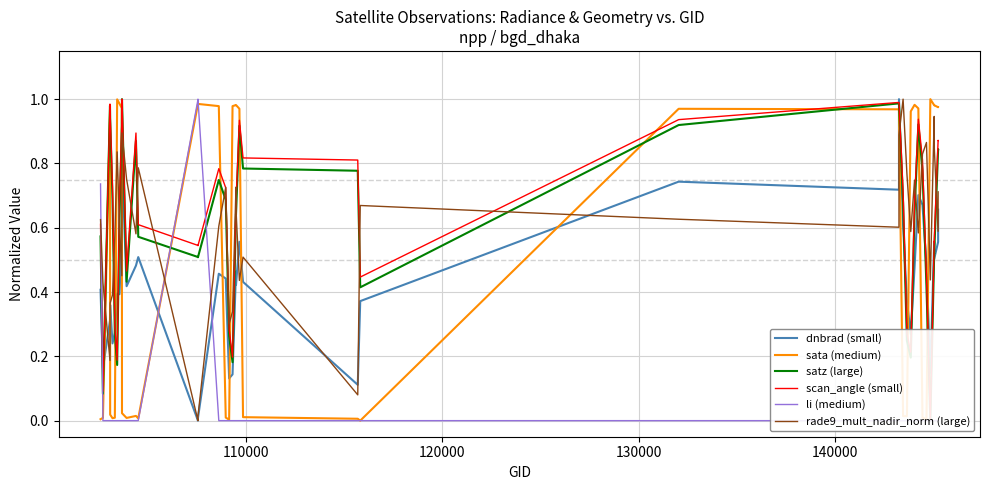

True or false: dnbrad (small) and satz (large) intersect in this chart.

True